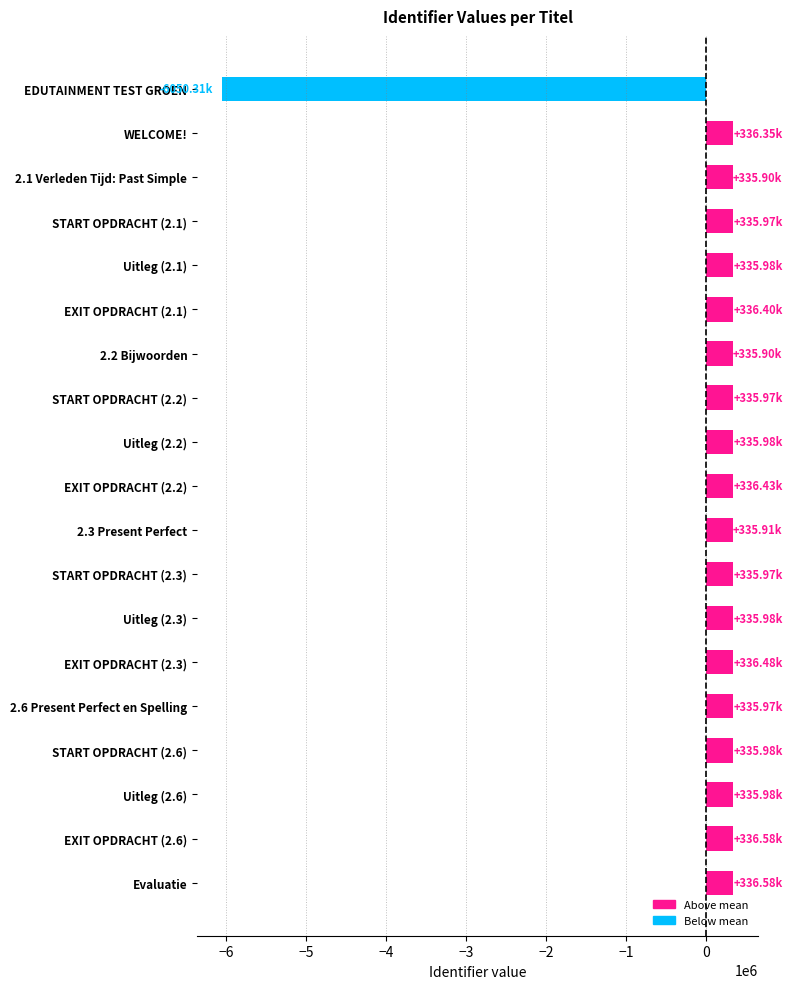

Between EDUTAINMENT TEST GROEN and EXIT OPDRACHT (2.3), which is larger?

EXIT OPDRACHT (2.3)